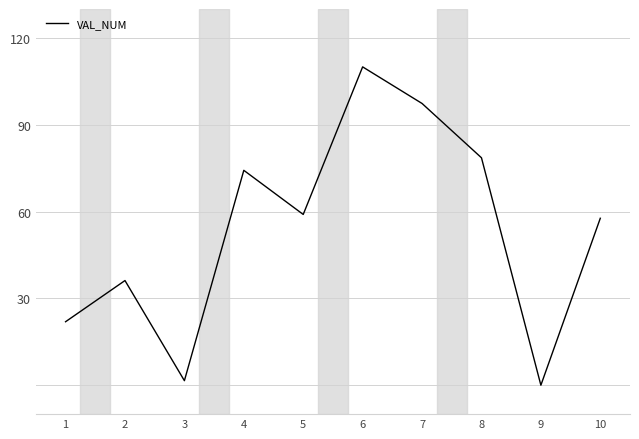

Does the chart have visible grid lines?

Yes